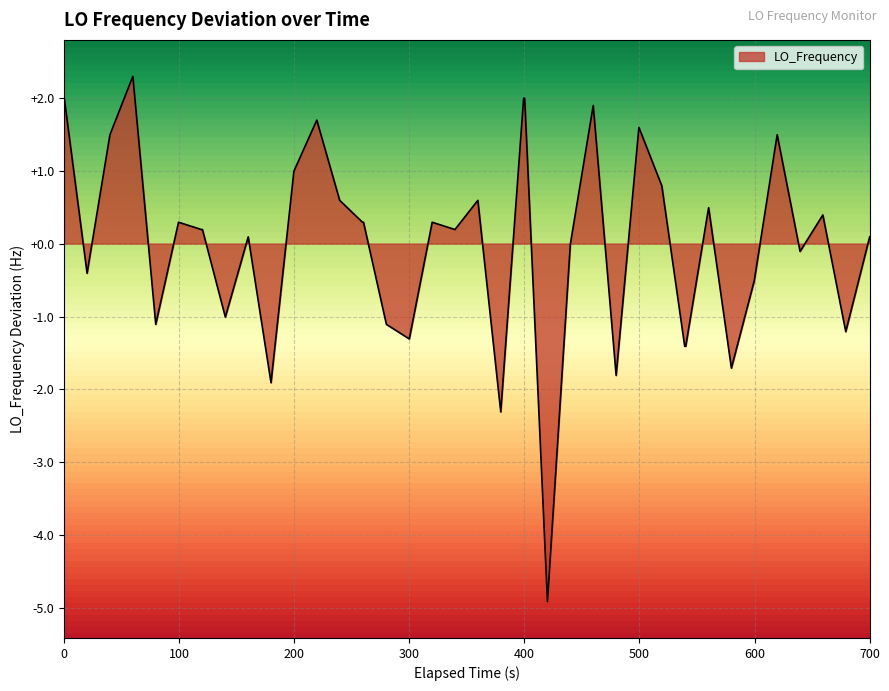

What is the greatest value displayed?

2.3